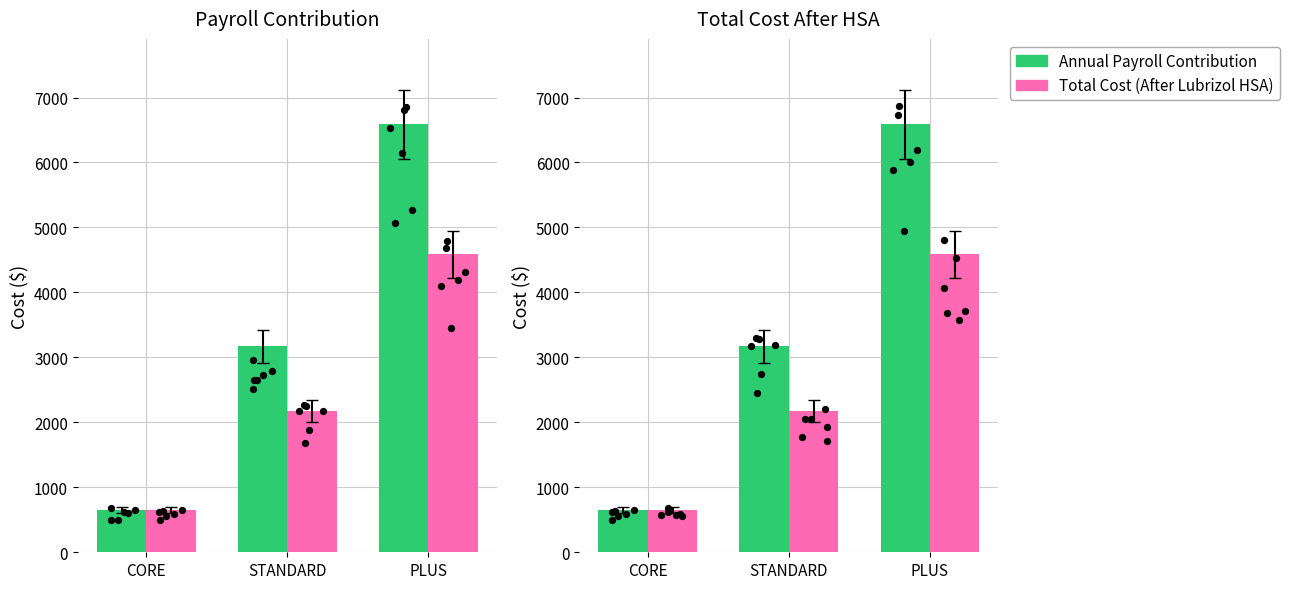

Which series reaches the minimum Y coordinate?

Annual Payroll Contribution